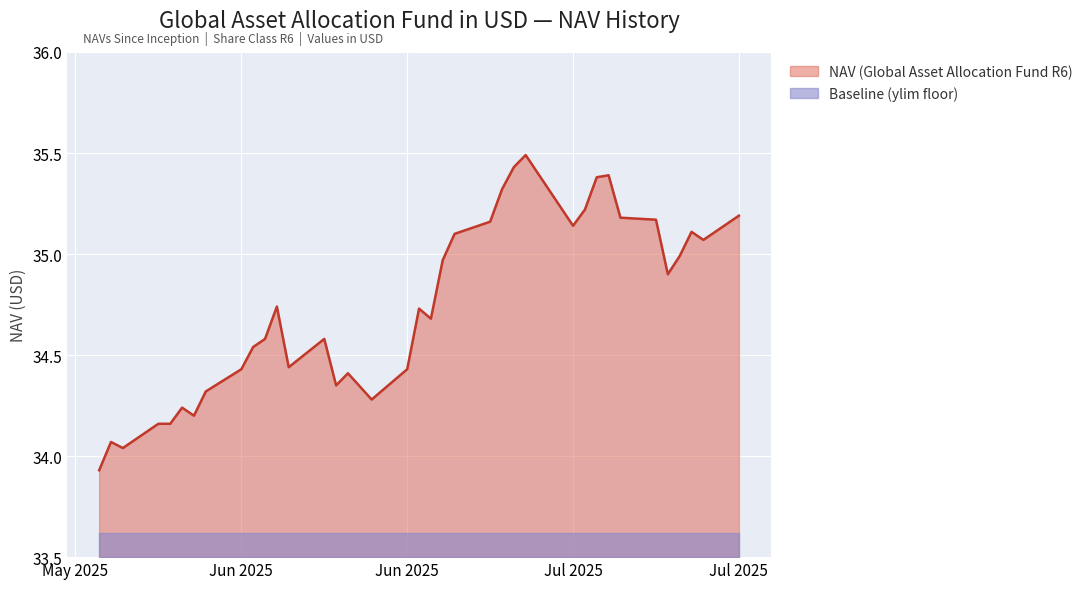

Does the chart display data point markers on the line(s)?

No